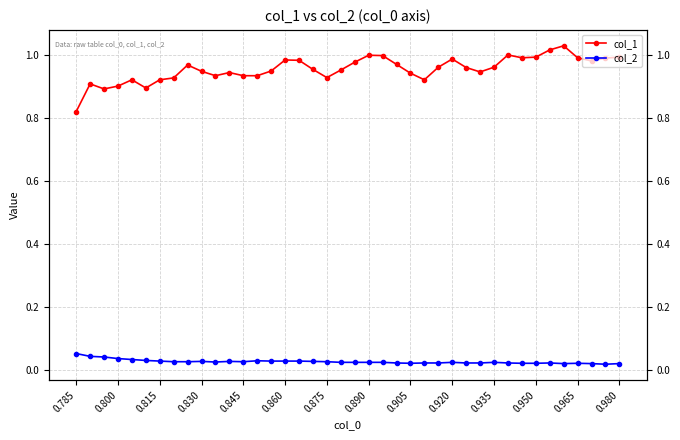

How many lines are shown in the chart?

2